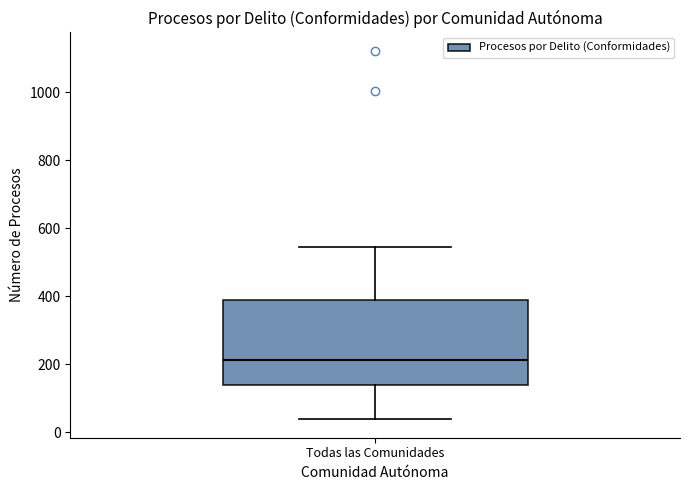

Where does the lower whisker of the box for Todas las Comunidades end on the y-axis? The values are not printed on the chart, so give them approximately, as read against the axis.

40